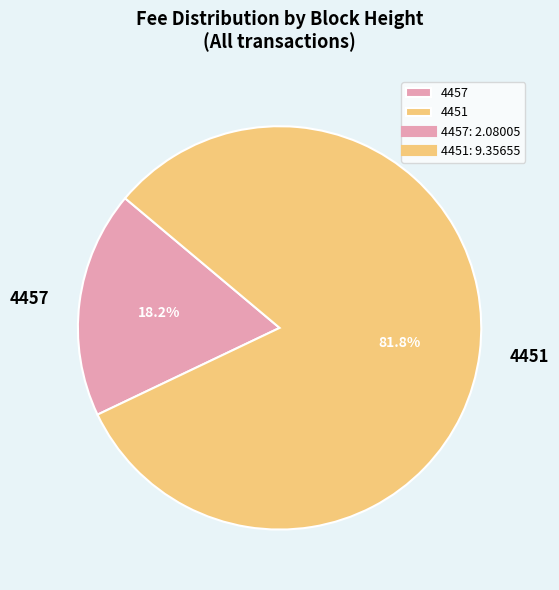

The 4451 slice represents 82% of the pie. True or false?

True